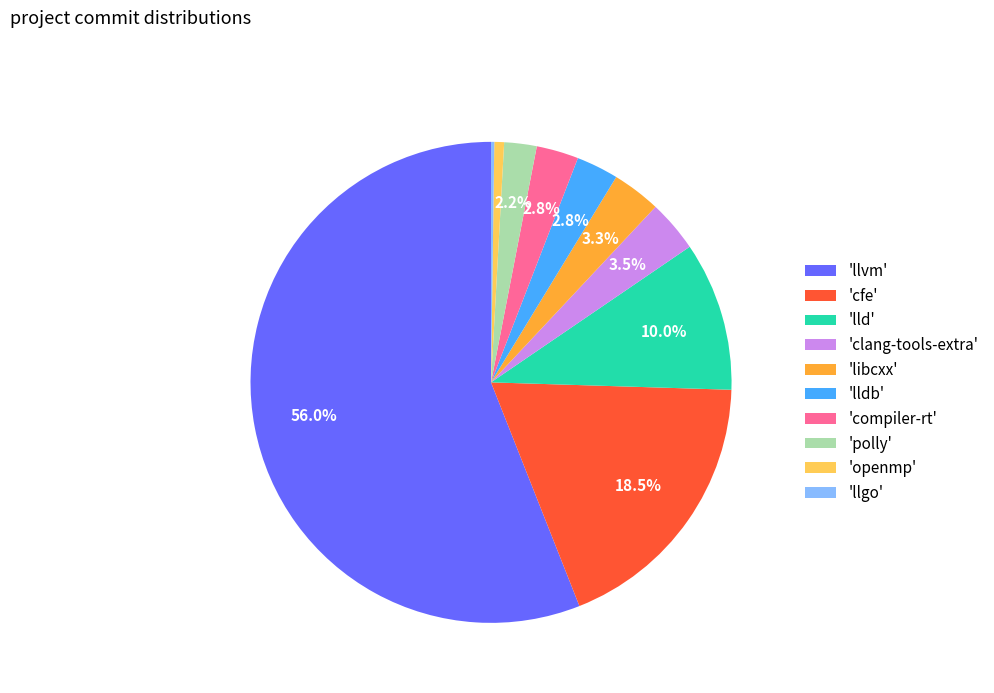

Which category accounts for the majority?

'llvm'